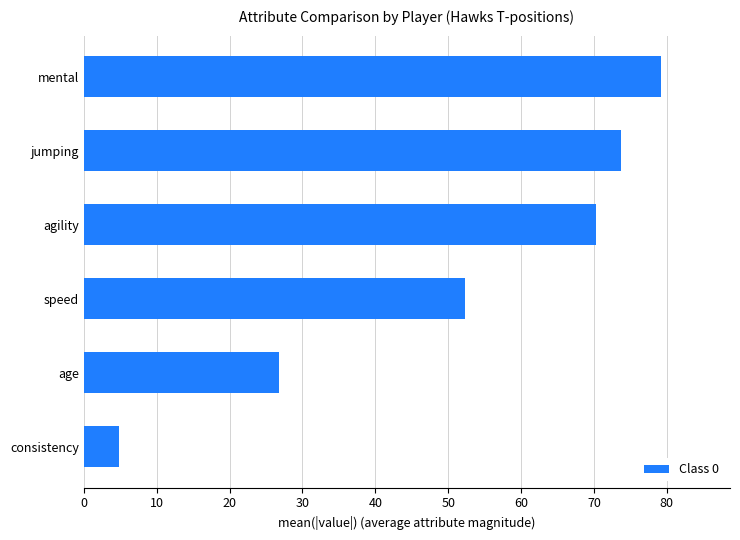

What is the change in value from consistency to jumping?

+68.8